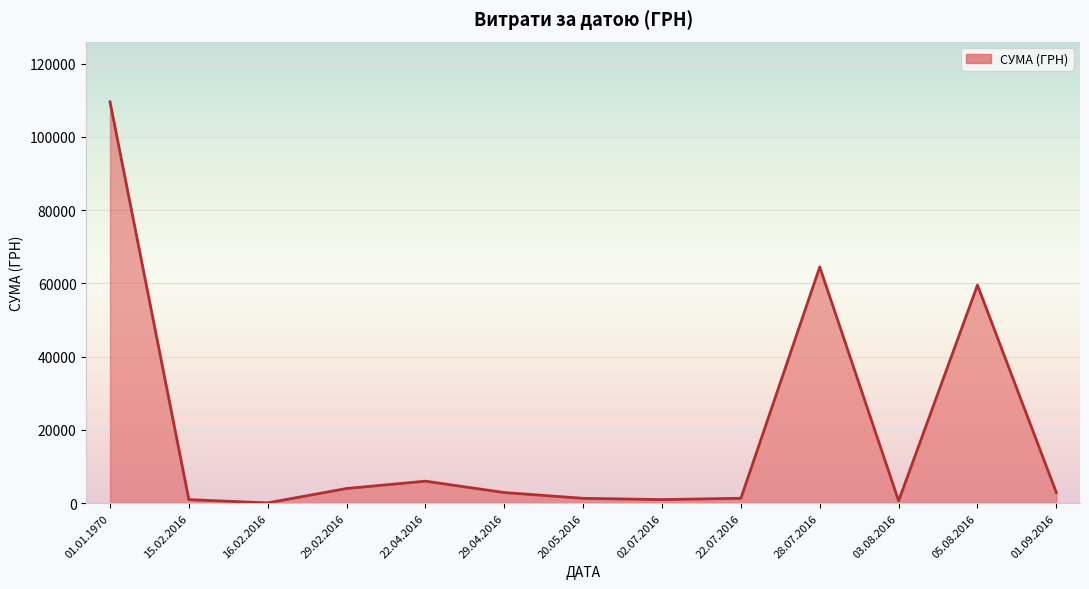

What is the smallest value displayed?

68.6